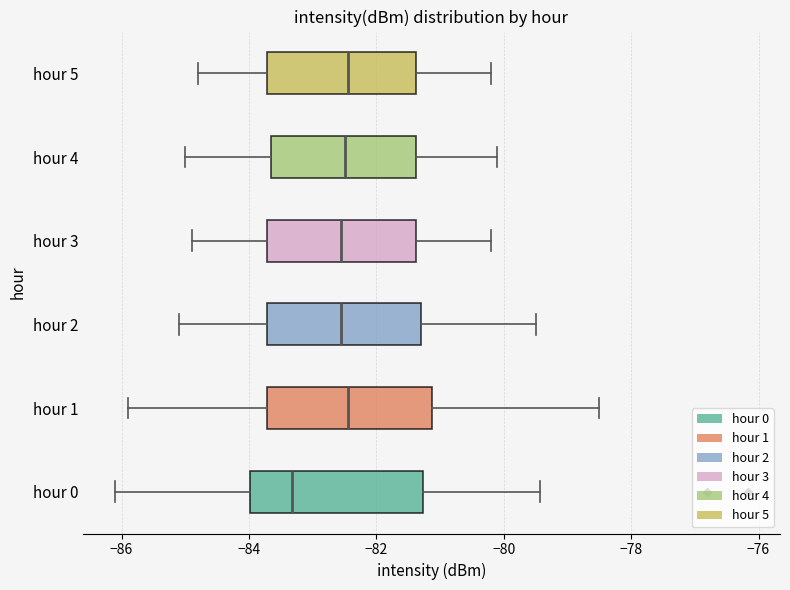

Reading bottom to top, read every box against the x-axis: the position of its median line, the range the box covers, and the ends of its whiskers. The values are not printed on the chart, so give them approximately, as read against the axis.

hour 0: median -83.4, box -84.0 to -81.2, whiskers -86.2 to -79.4
hour 1: median -82.4, box -83.8 to -81.2, whiskers -85.8 to -78.4
hour 2: median -82.6, box -83.8 to -81.2, whiskers -85.0 to -79.4
hour 3: median -82.6, box -83.8 to -81.4, whiskers -84.8 to -80.2
hour 4: median -82.4, box -83.6 to -81.4, whiskers -85.0 to -80.0
hour 5: median -82.4, box -83.8 to -81.4, whiskers -84.8 to -80.2